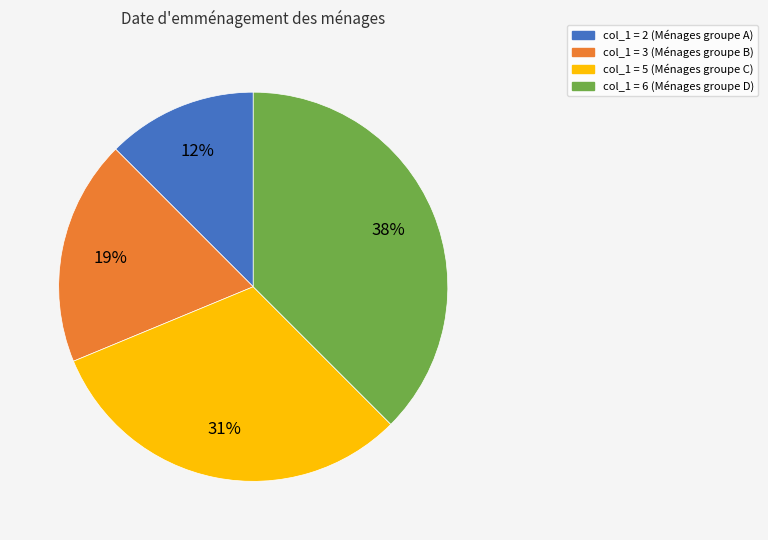

To the nearest percent, what is the average slice percentage?

25%